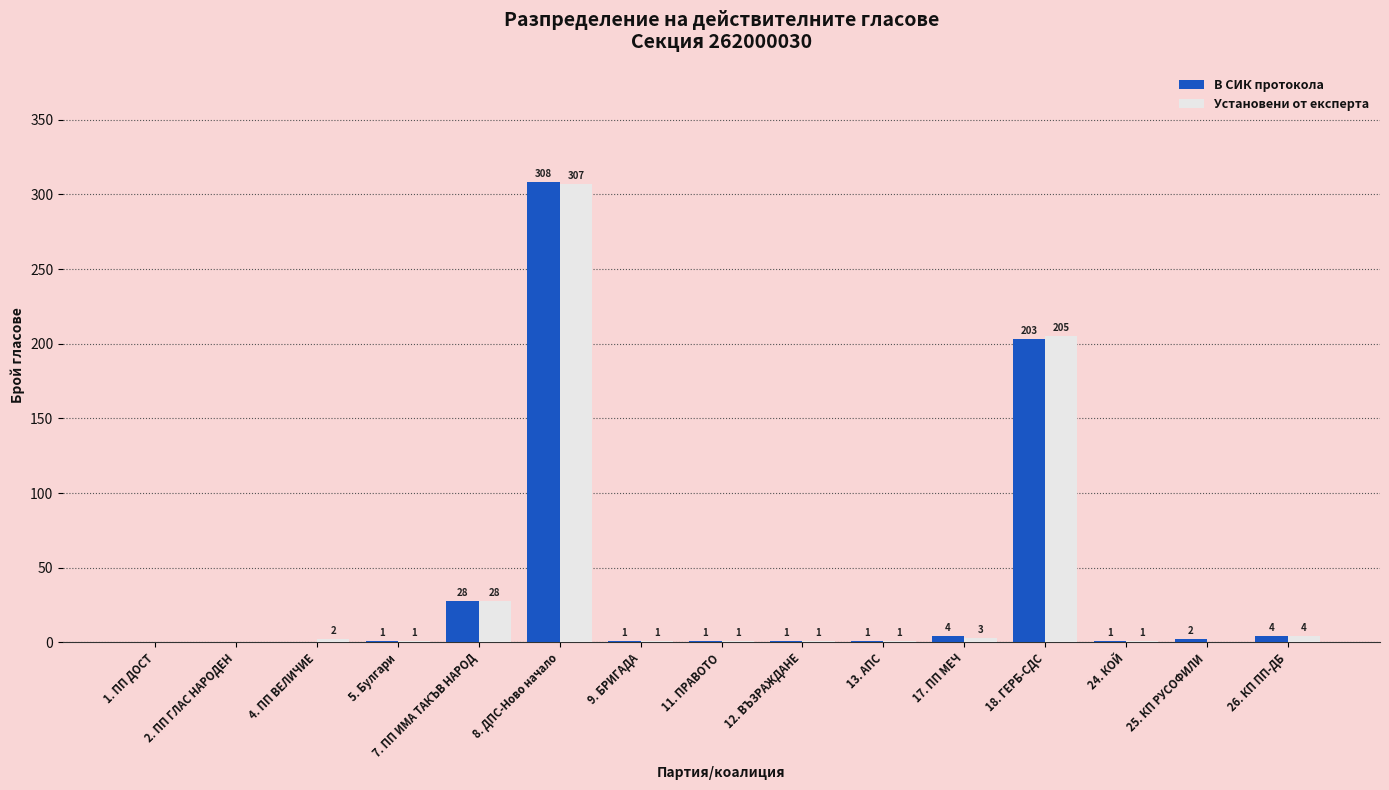

What are all the series names shown in the legend?

В СИК протокола, Установени от експерта